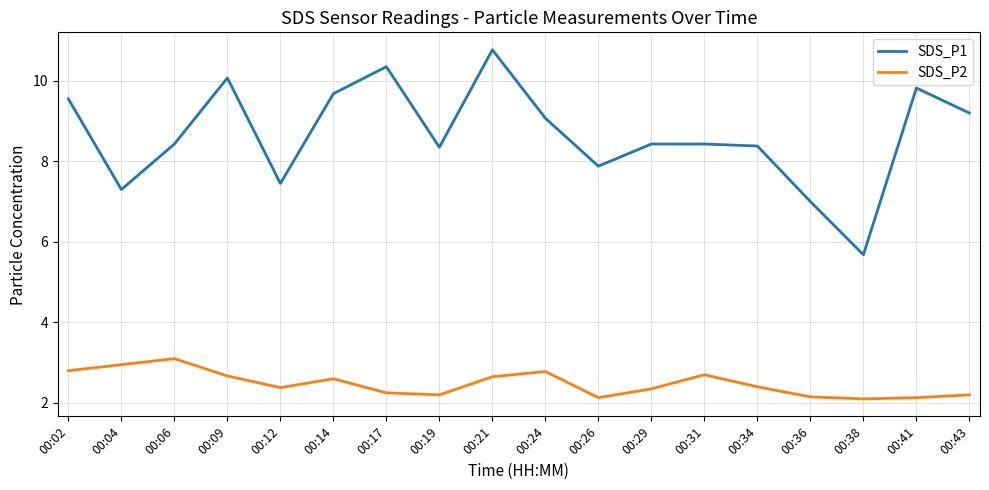

Read the SDS_P2 value at 00:19.

2.2